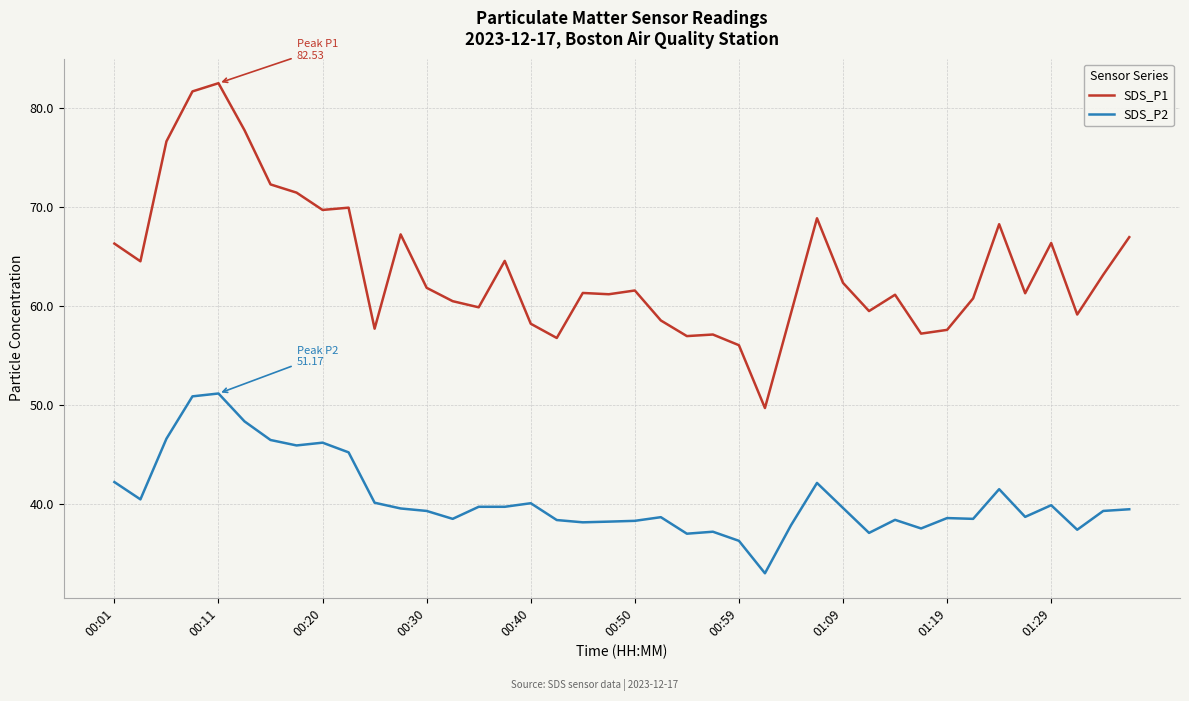

What is the average value of the SDS_P2 series?

40.5